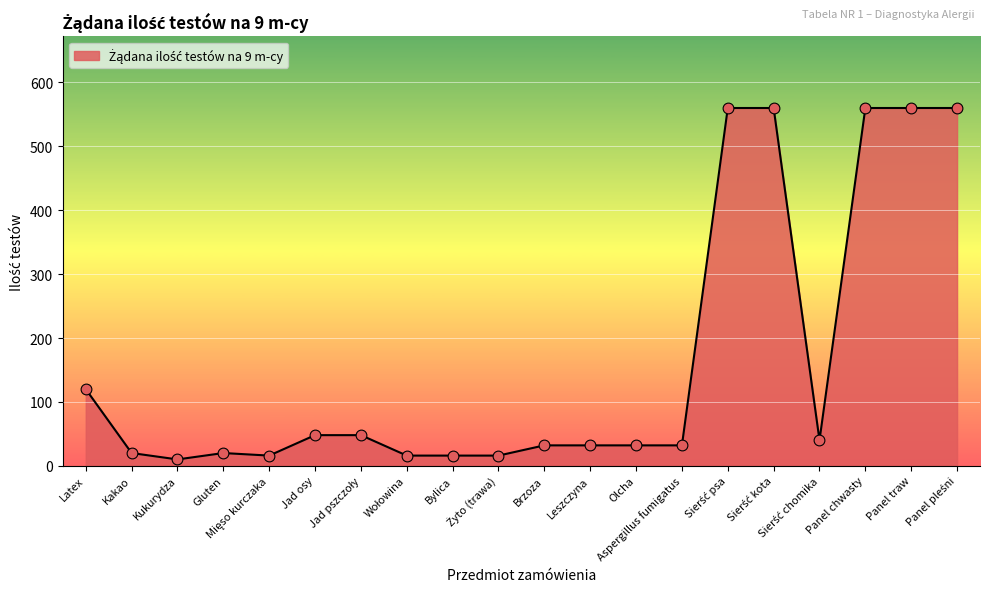

What is the difference between the maximum and minimum values?

550